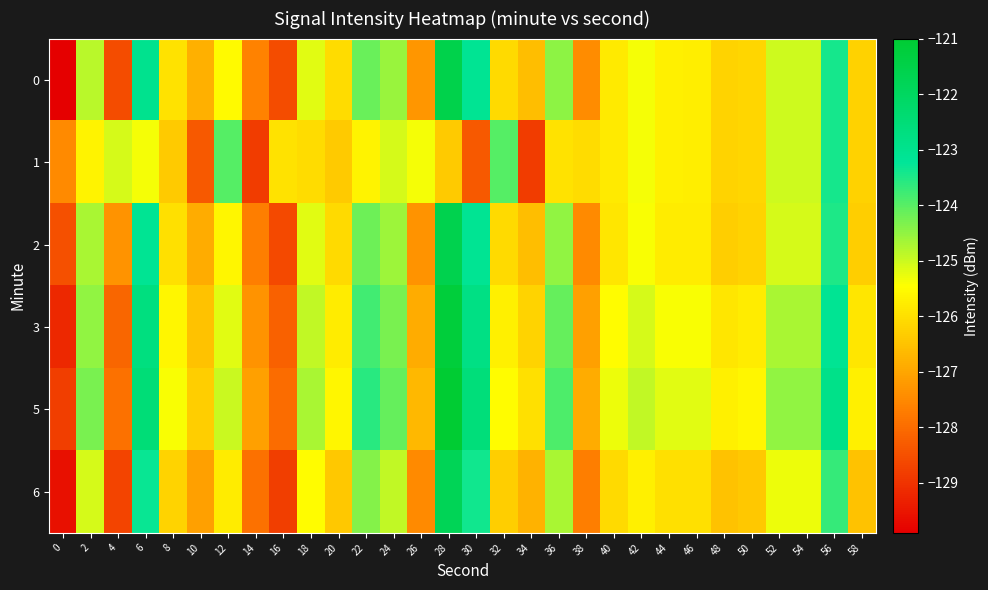

Count the number of categories in the chart.

30